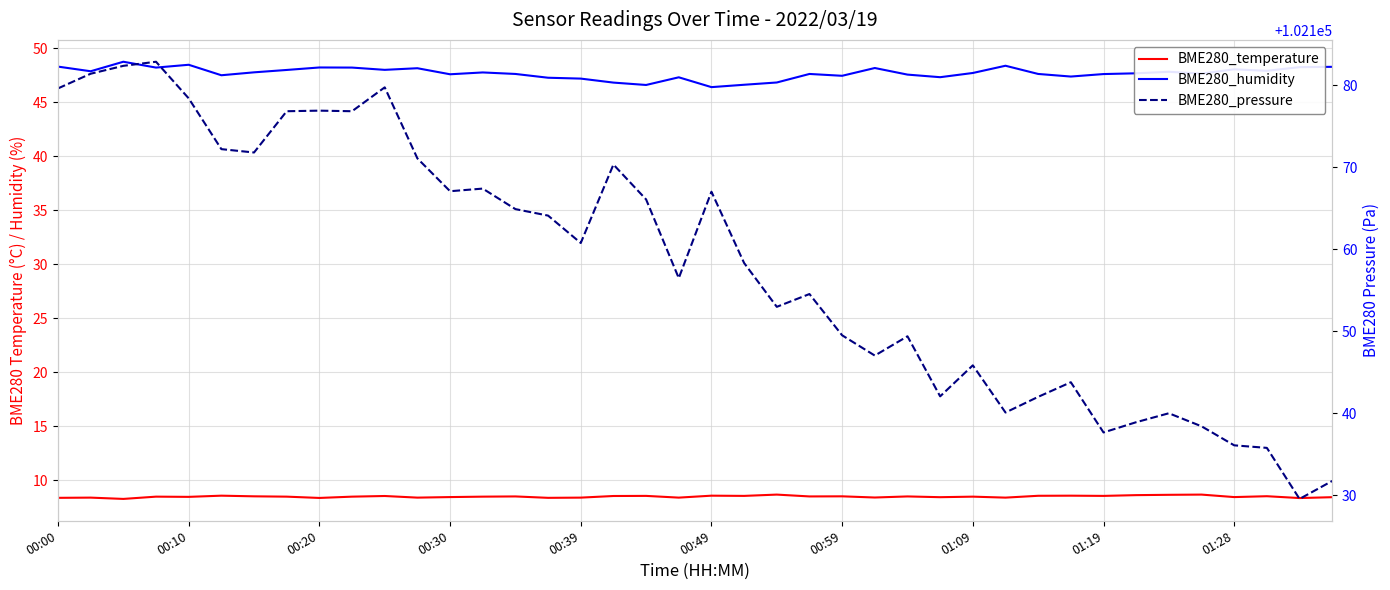

True or false: BME280_humidity and BME280_temperature intersect in this chart.

False